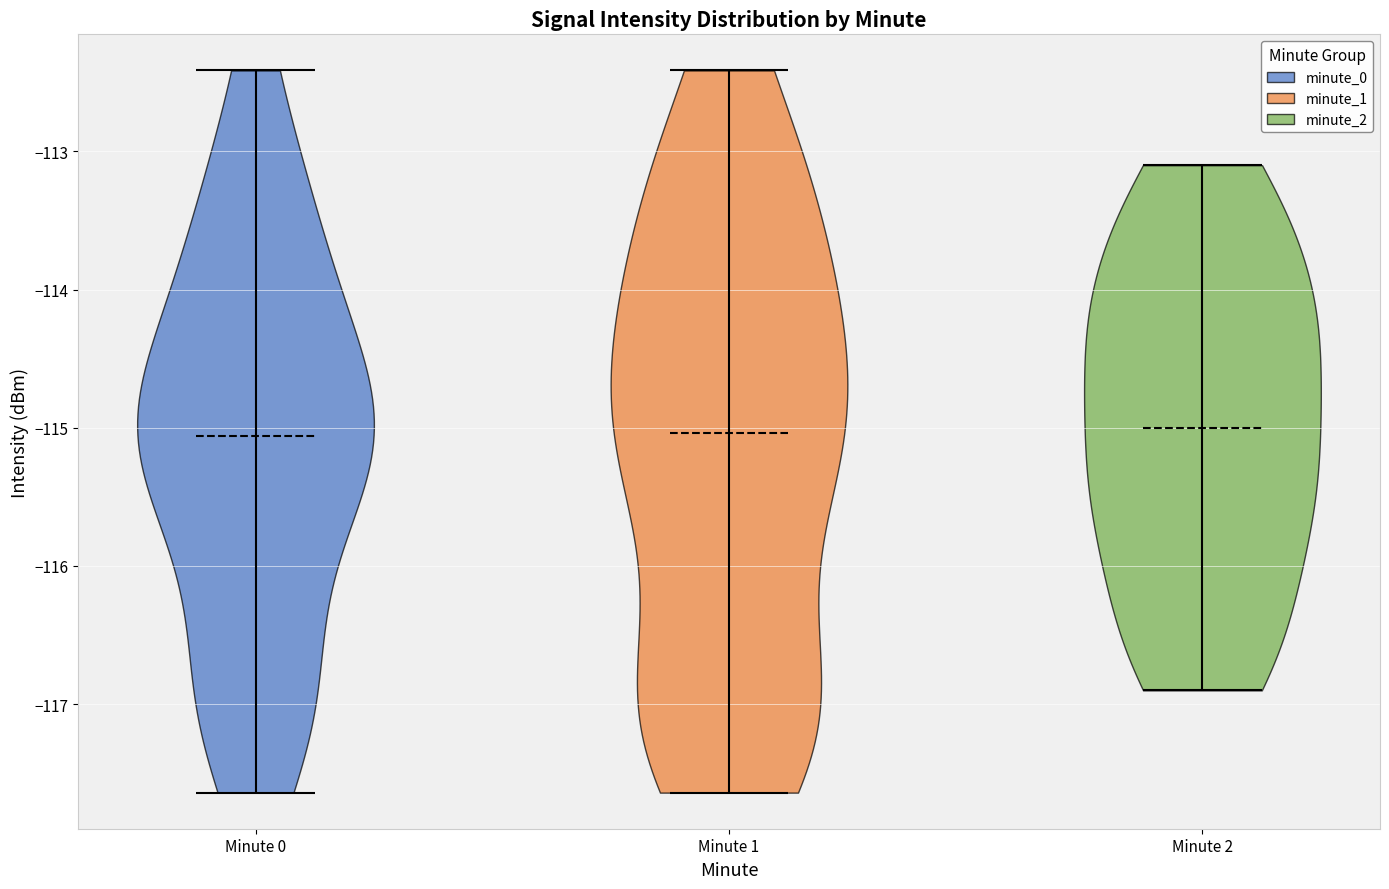

Reading left to right, read every violin against the y-axis: where its median line is, and the lowest and highest points it reaches. The values are not printed on the chart, so give them approximately, as read against the axis.

Minute 0: median line -115.1, lowest point -117.6, highest point -112.4
Minute 1: median line -115.0, lowest point -117.6, highest point -112.4
Minute 2: median line -115.0, lowest point -116.9, highest point -113.1